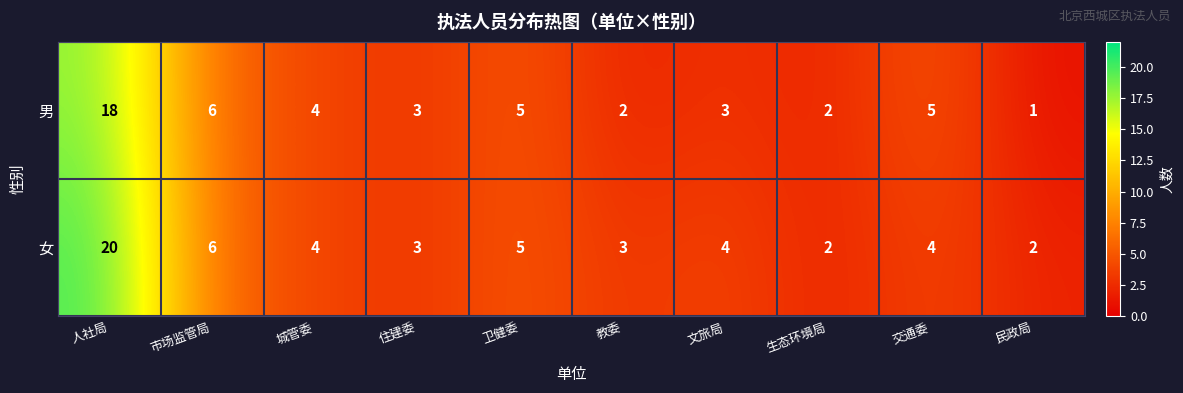

Reading left to right, transcribe all the data shown in this chart.

男: 人社局=18	市场监管局=6	城管委=4	住建委=3	卫健委=5	教委=2	文旅局=3	生态环境局=2	交通委=5	民政局=1
女: 人社局=20	市场监管局=6	城管委=4	住建委=3	卫健委=5	教委=3	文旅局=4	生态环境局=2	交通委=4	民政局=2